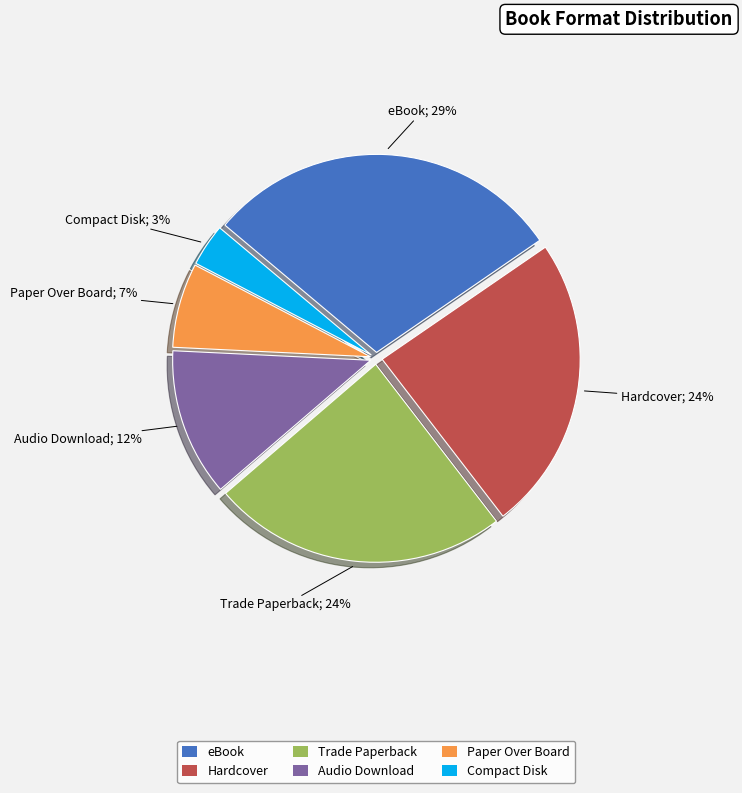

Is it true that Compact Disk is 3% of the pie?

True